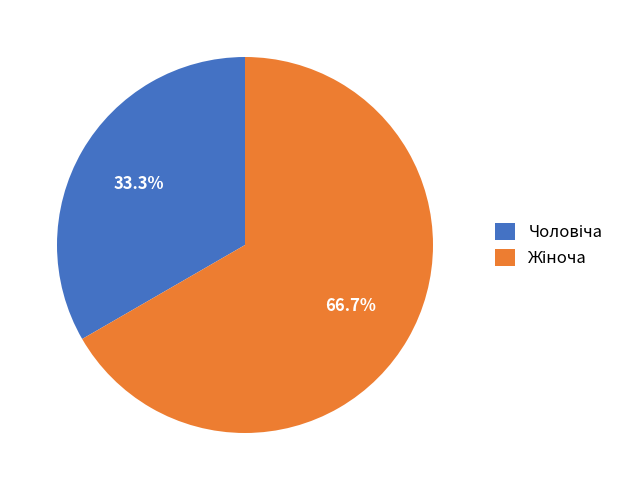

Is there any slice that represents more than half of the pie?

Yes